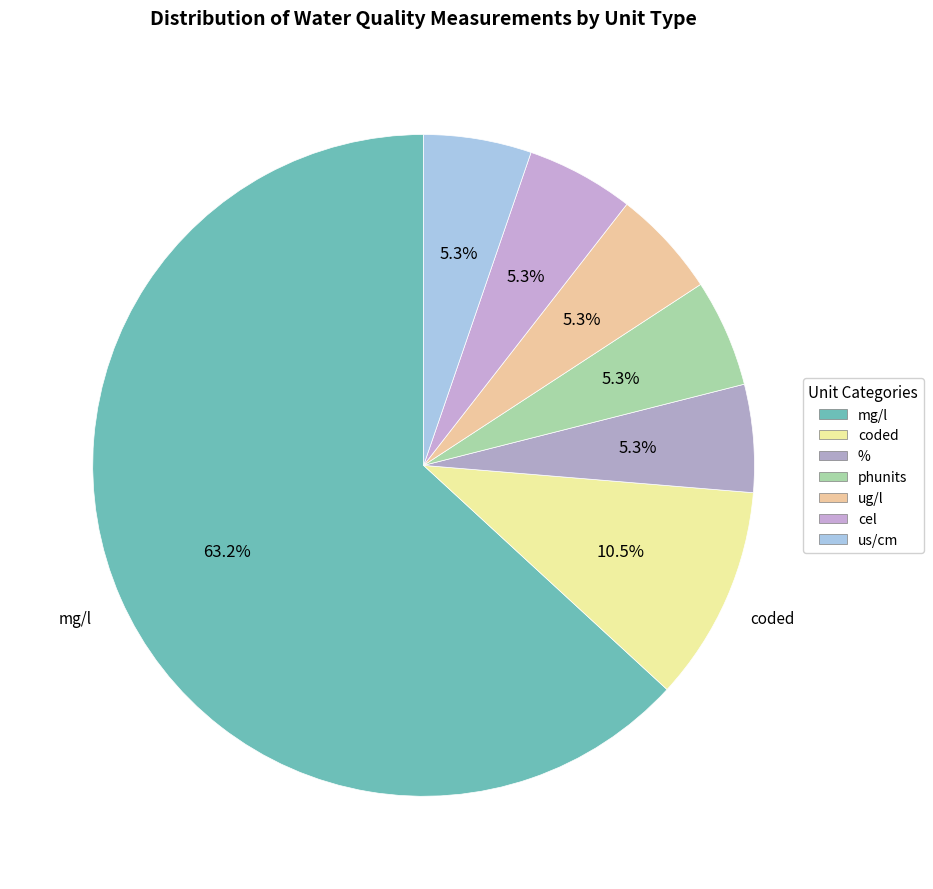

Do coded and phunits together represent more than half of the pie?

No